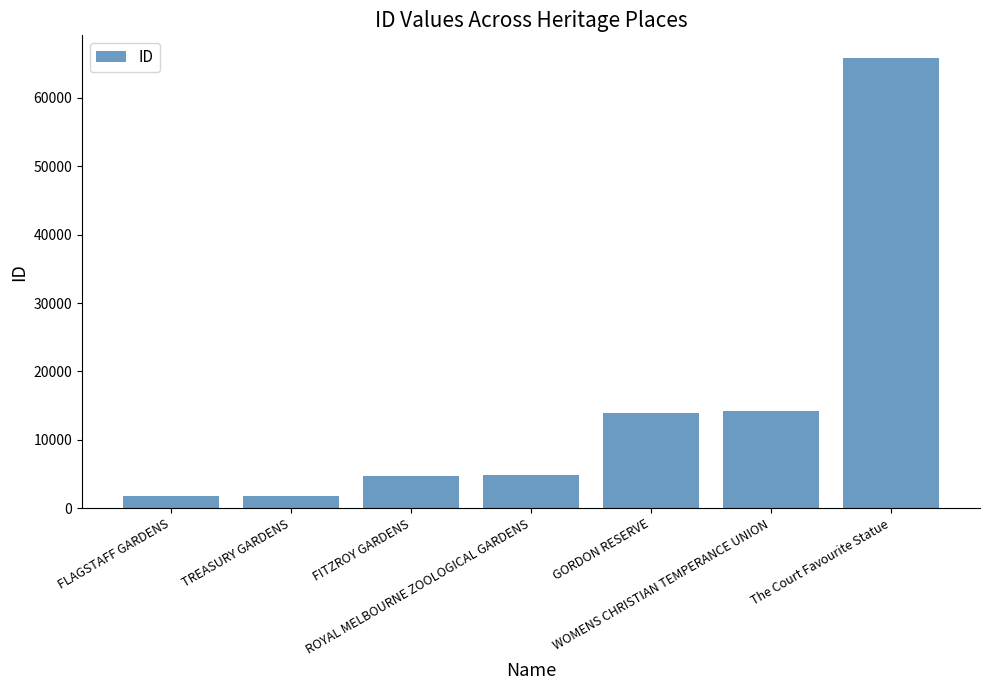

What is the label of the 5th bar from the left?

GORDON RESERVE